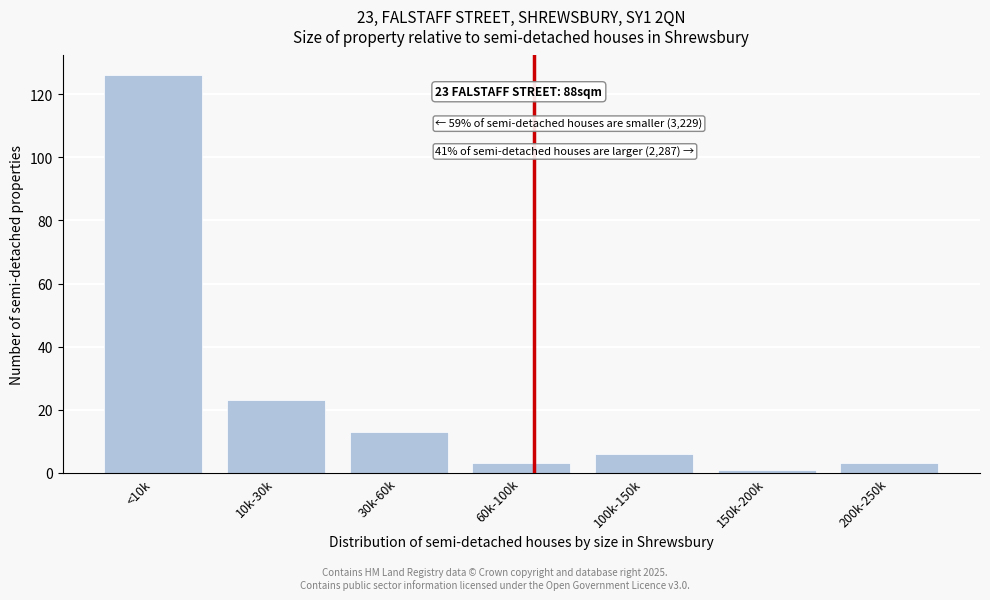

Reading left to right, transcribe all the data shown in this chart.

<10k=126	10k-30k=23	30k-60k=13	60k-100k=3	100k-150k=6	150k-200k=1	200k-250k=3